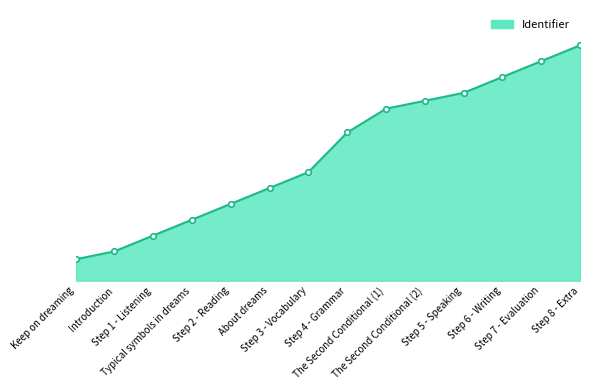

Approximately how many times larger is the value at About dreams compared to Step 7 - Evaluation?

0.4